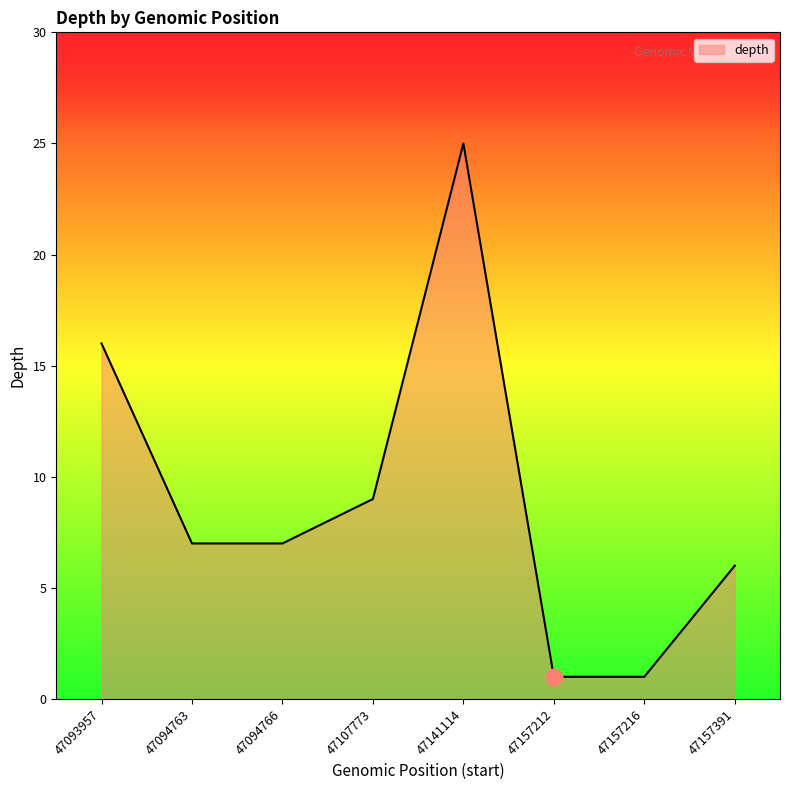

Reading left to right, transcribe all the data shown in this chart.

47093957=16	47094763=7	47094766=7	47107773=9	47141114=25	47157212=1	47157216=1	47157391=6